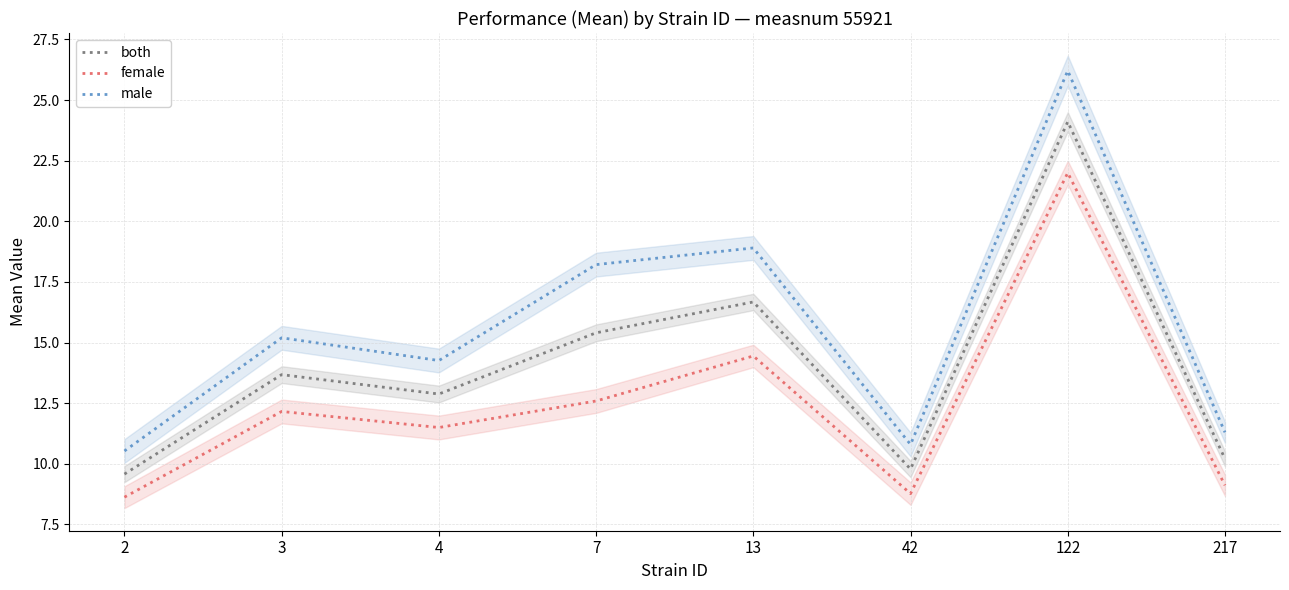

Reading right to left, list all the values displayed in this chart.

both: 217=10.2	122=24.1	42=9.8	13=16.7	7=15.4	4=12.9	3=13.7	2=9.6
female: 217=9.1	122=22.0	42=8.8	13=14.4	7=12.6	4=11.5	3=12.2	2=8.6
male: 217=11.3	122=26.2	42=10.8	13=18.9	7=18.2	4=14.3	3=15.2	2=10.5